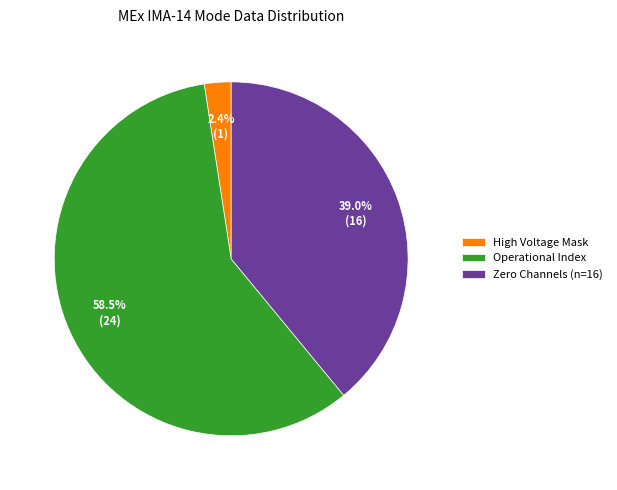

Combined, do High Voltage Mask and Zero Channels (n=16) account for over 50%?

No